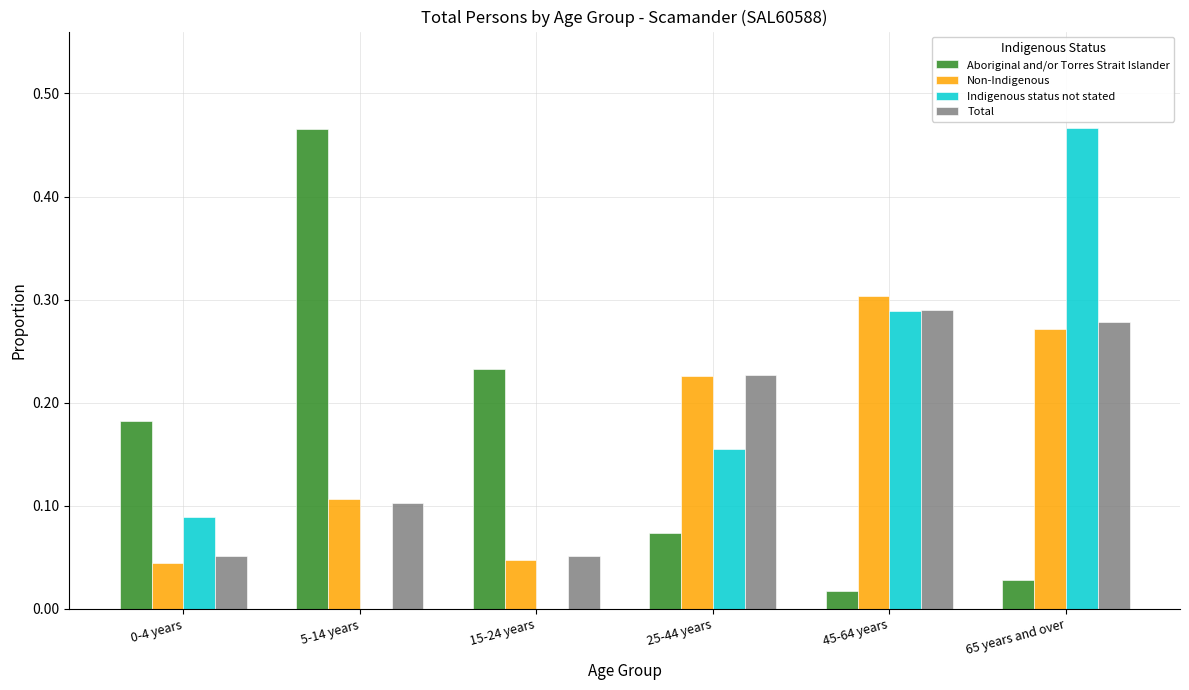

Is the value of Non-Indigenous at 25-44 years greater than the value of Aboriginal and/or Torres Strait Islander at 5-14 years?

No